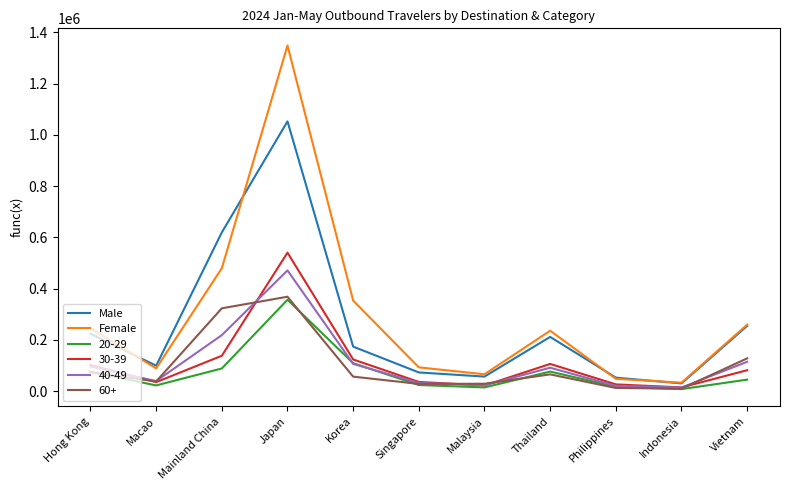

Which series has the widest spread of values?

Female